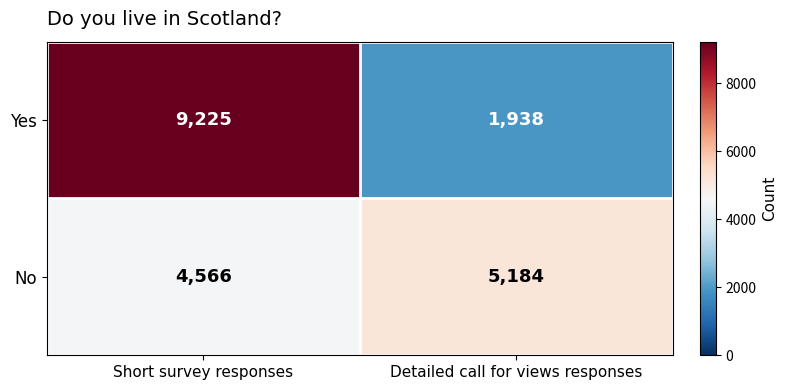

Between Short survey responses and Detailed call for views responses, which series saw the biggest shift?

Yes